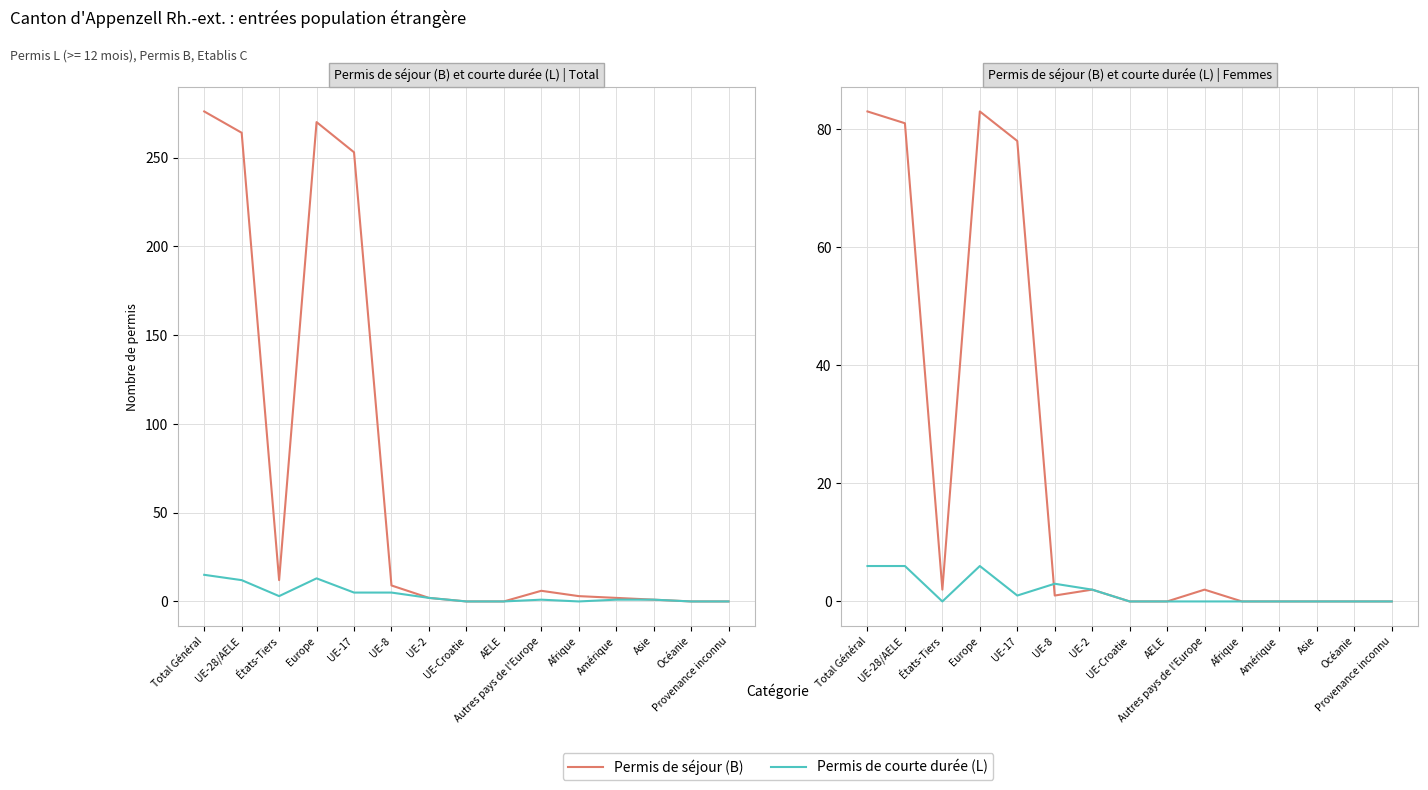

What is the label of the 14th point from the right?

UE-28/AELE